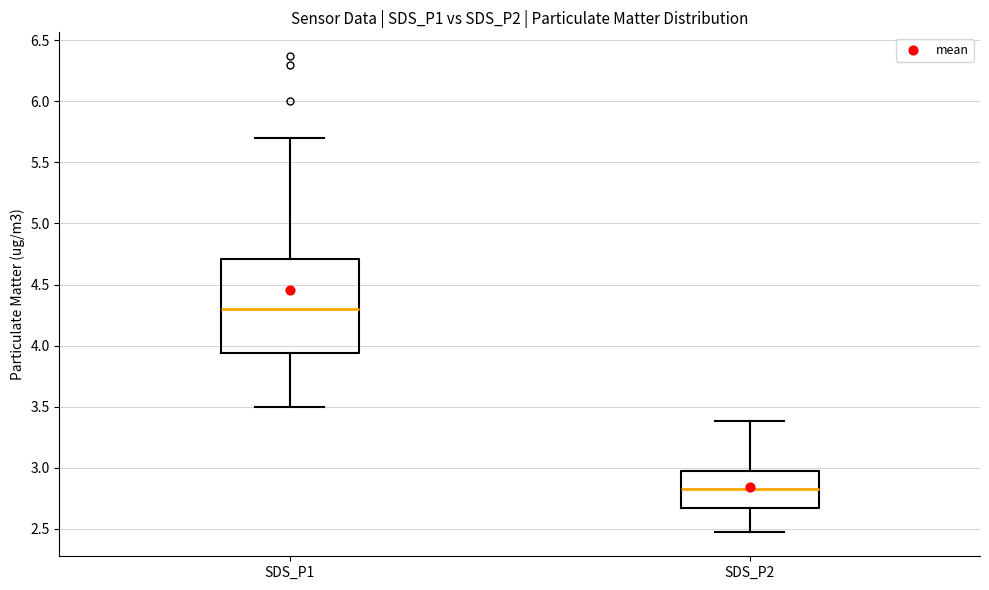

Comparing the boxes themselves (not the whiskers), which one is the tallest?

SDS_P1